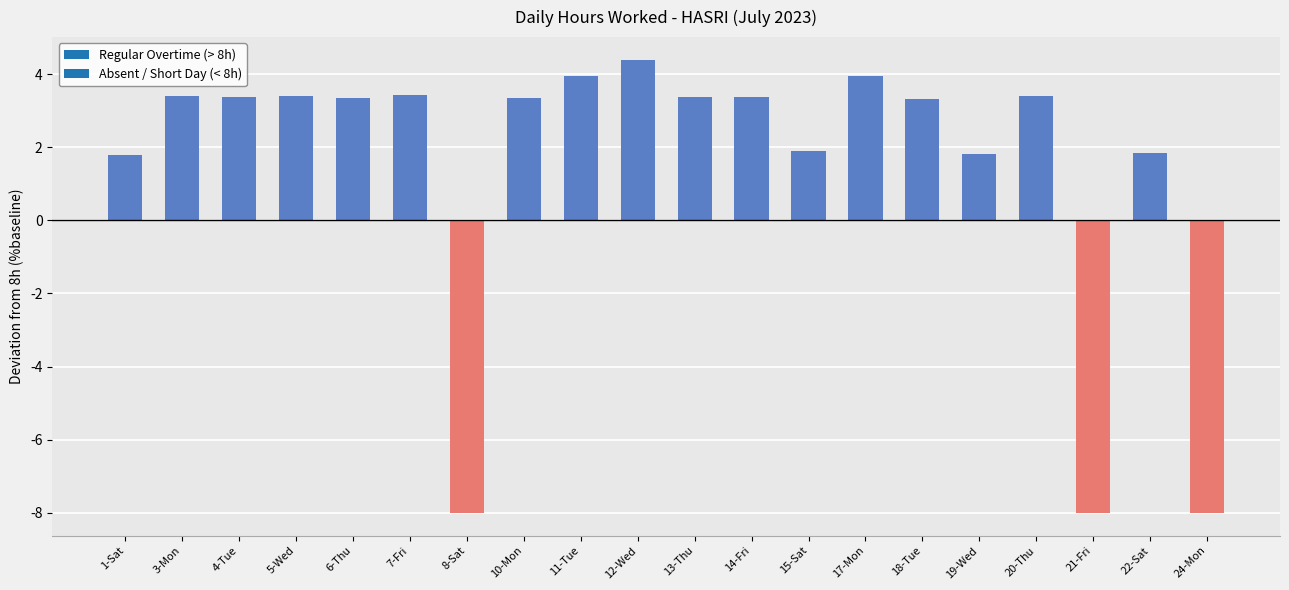

Count the number of values greater than 3.

13